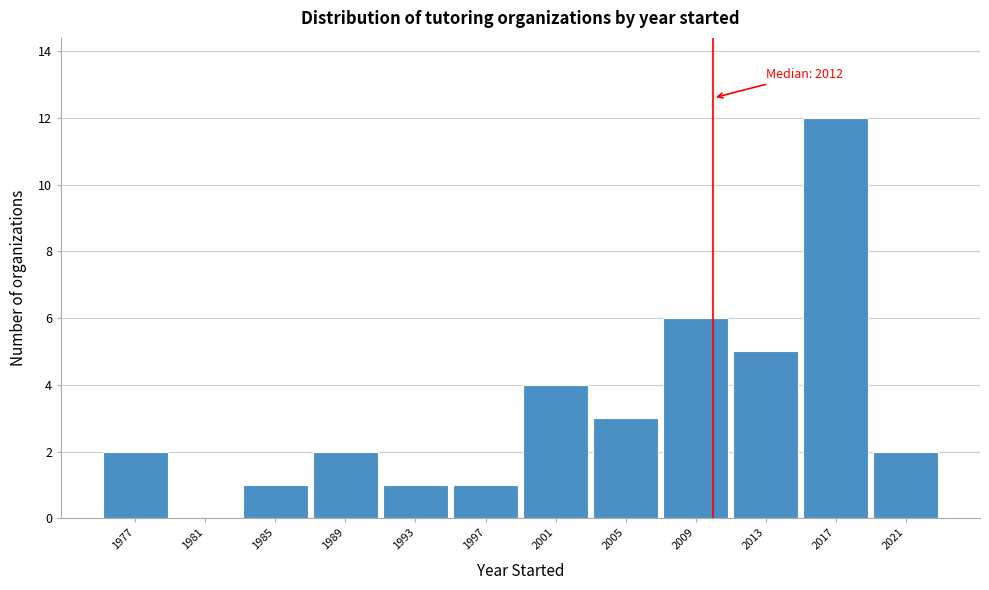

Reading left to right, what are all the values shown in this chart?

1977=2	1981=0	1985=1	1989=2	1993=1	1997=1	2001=4	2005=3	2009=6	2013=5	2017=12	2021=2